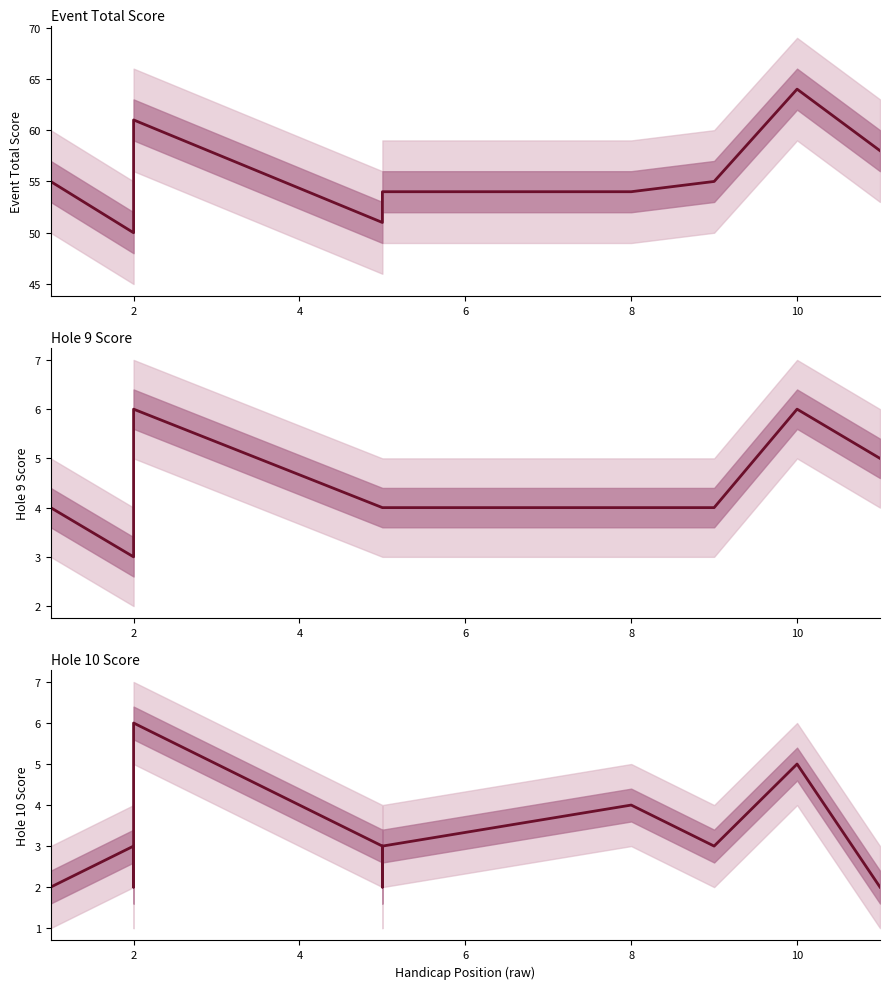

How many interior local peaks does the hole_10 series have?

4